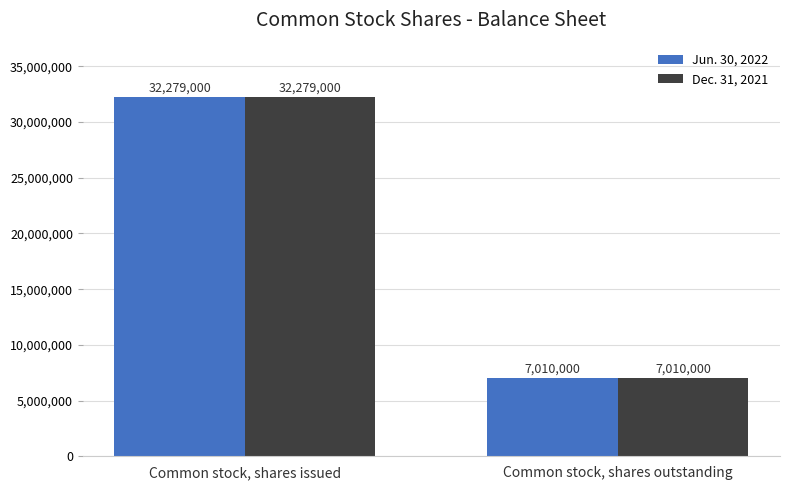

How many Jun. 30, 2022 values are between 7010000 and 32279000?

2